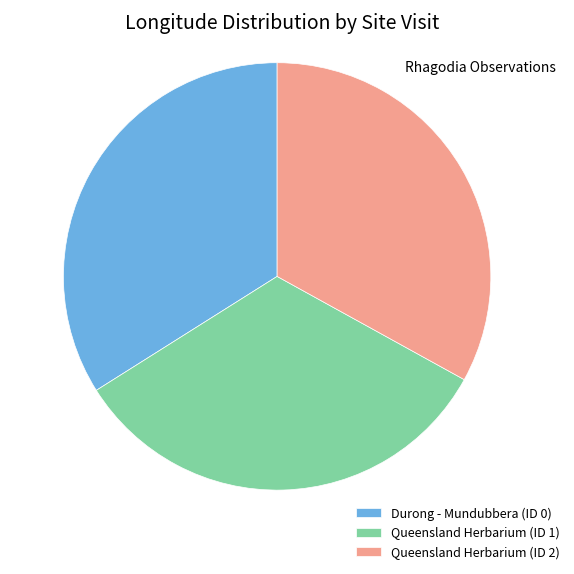

How many segments does this pie chart have?

3